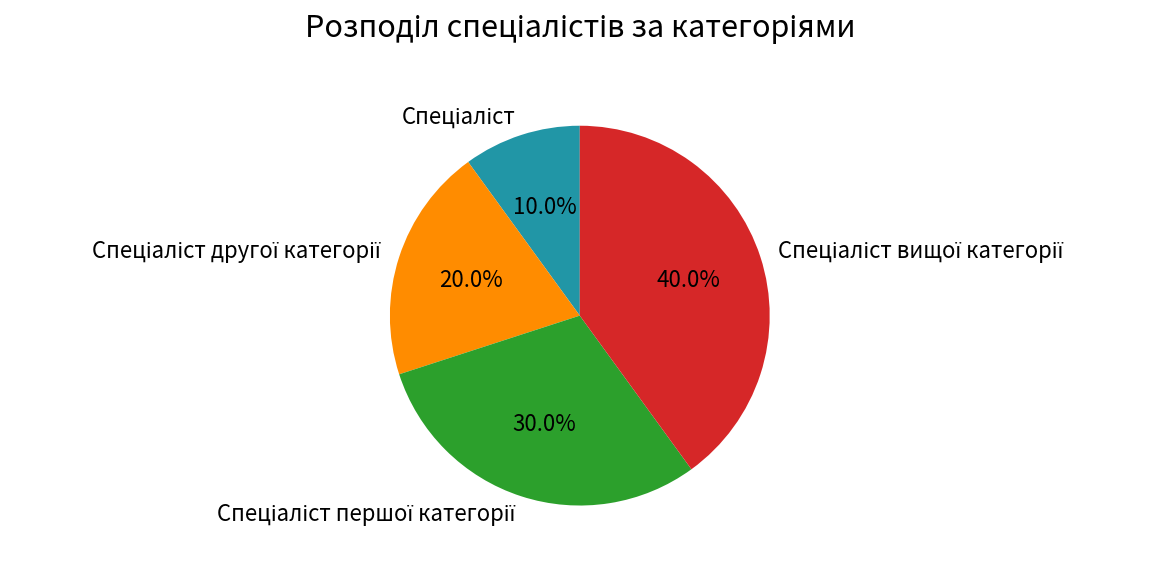

Is there any slice that represents more than half of the pie?

No